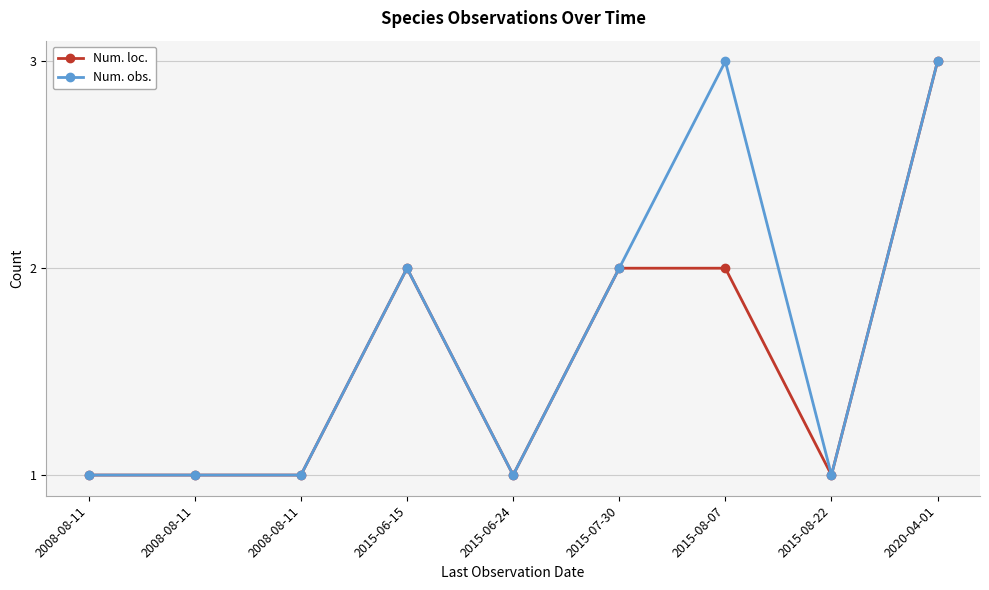

Where is Num. obs. nearest to the value 2?

2015-06-15